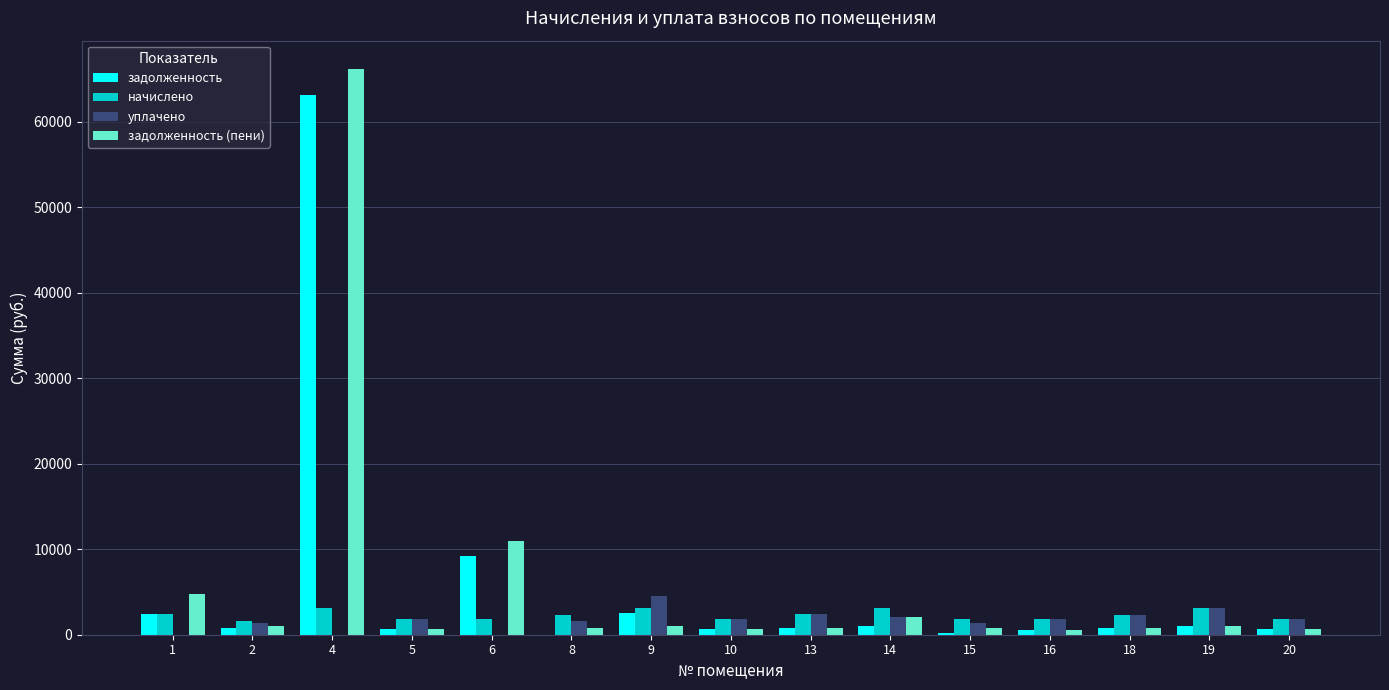

What is the maximum value for задолженность (пени)?

66188.7